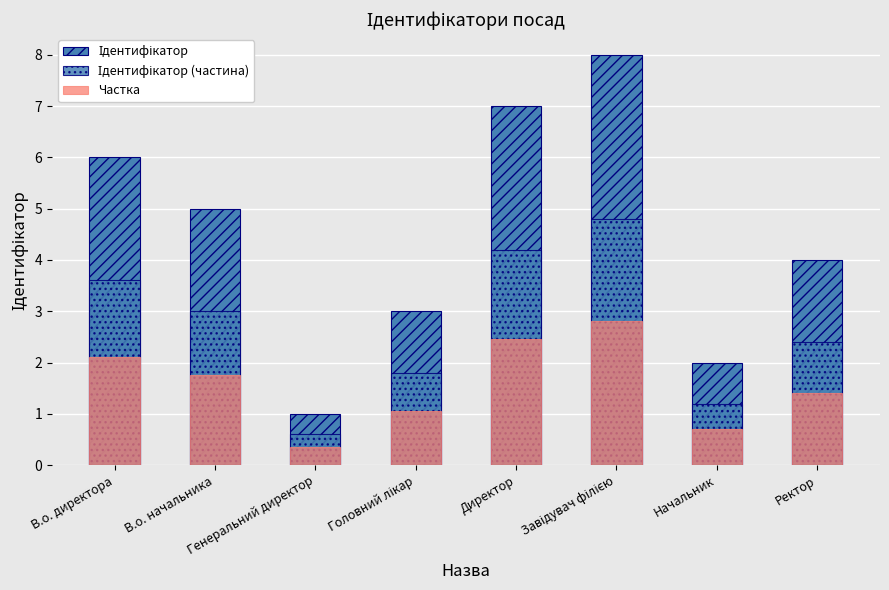

Is it true that Ідентифікатор equals 9.9 at В.о. директора?

False